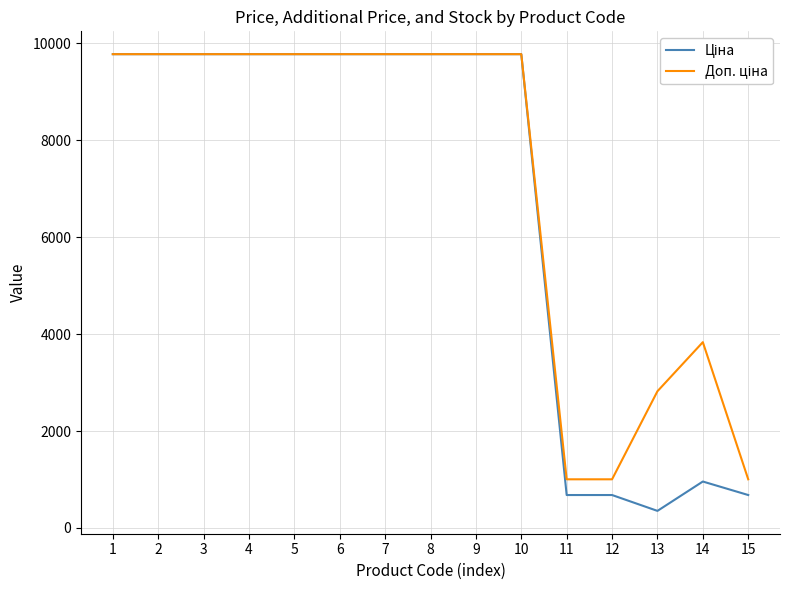

What is the spread (max minus min) of values at 11?

324.3